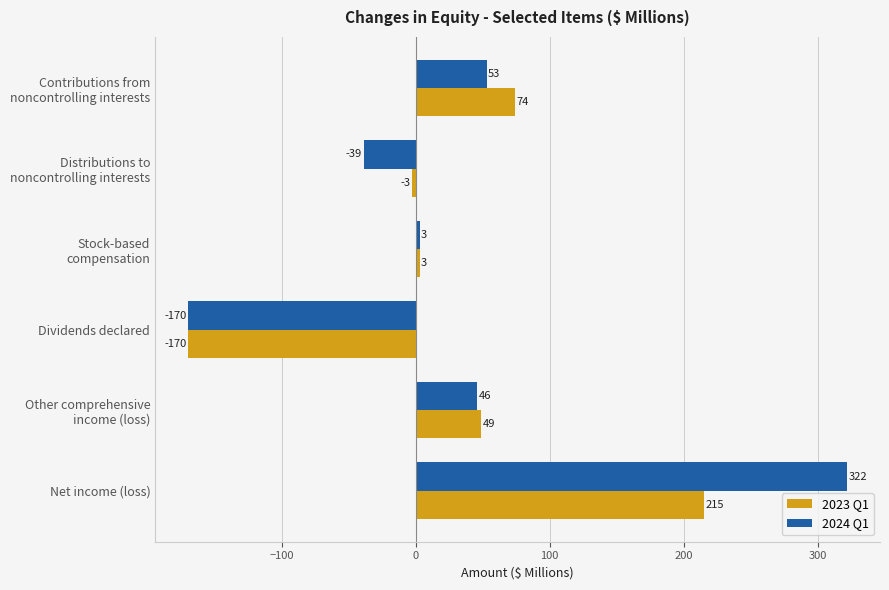

Rank the series by their average value, from lowest to highest.

2023 Q1, 2024 Q1